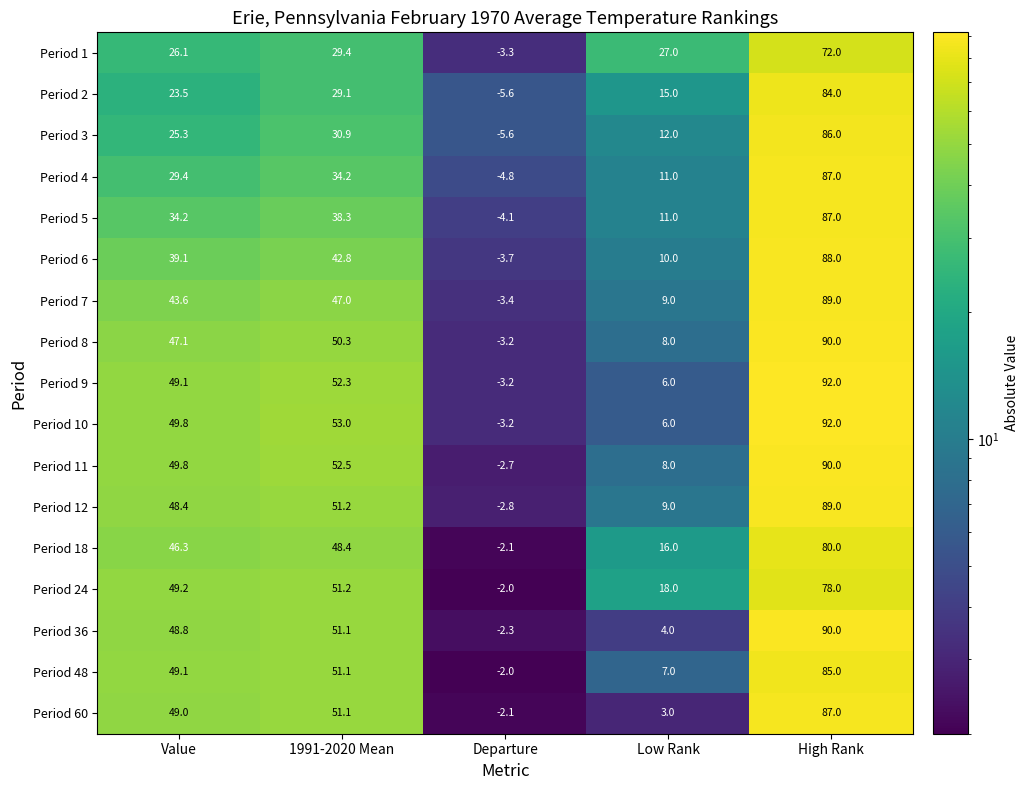

What is the lowest value of the Period 8 series?

-3.2